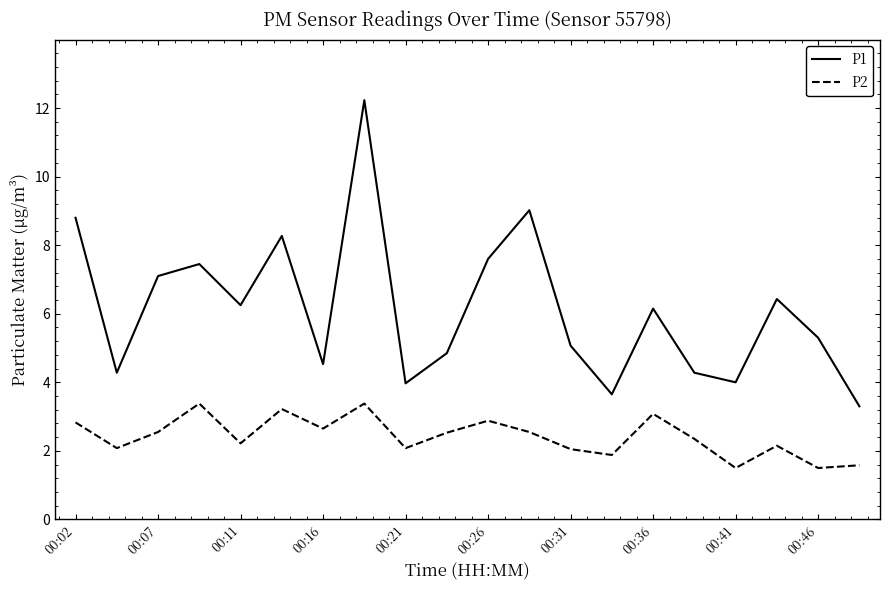

Which series has the widest spread of values?

P1